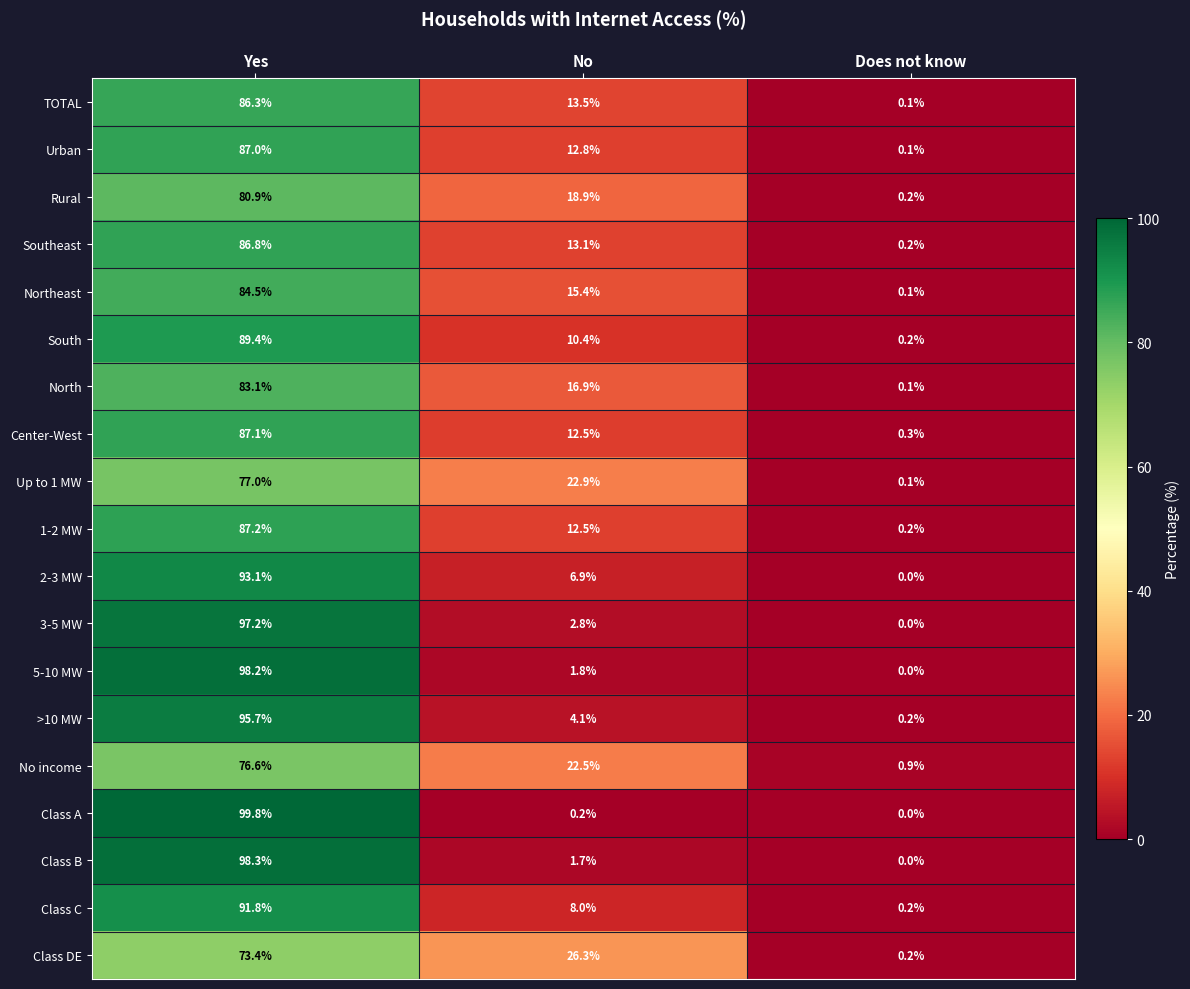

What is the highest value of the Class A series?

99.8